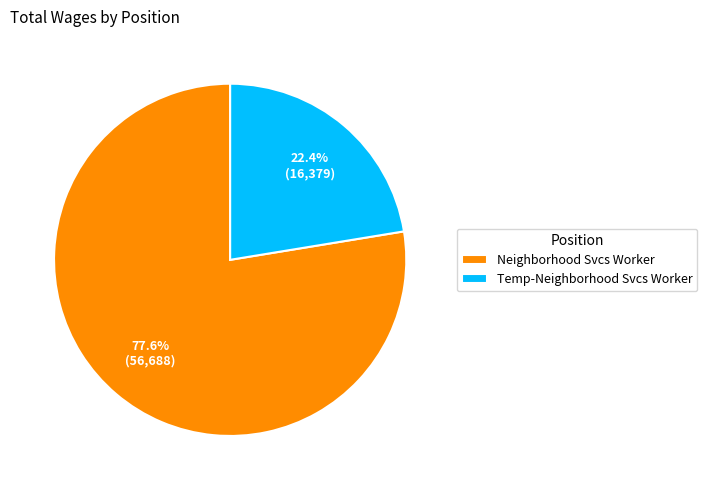

Which slice is the largest?

Neighborhood Svcs Worker